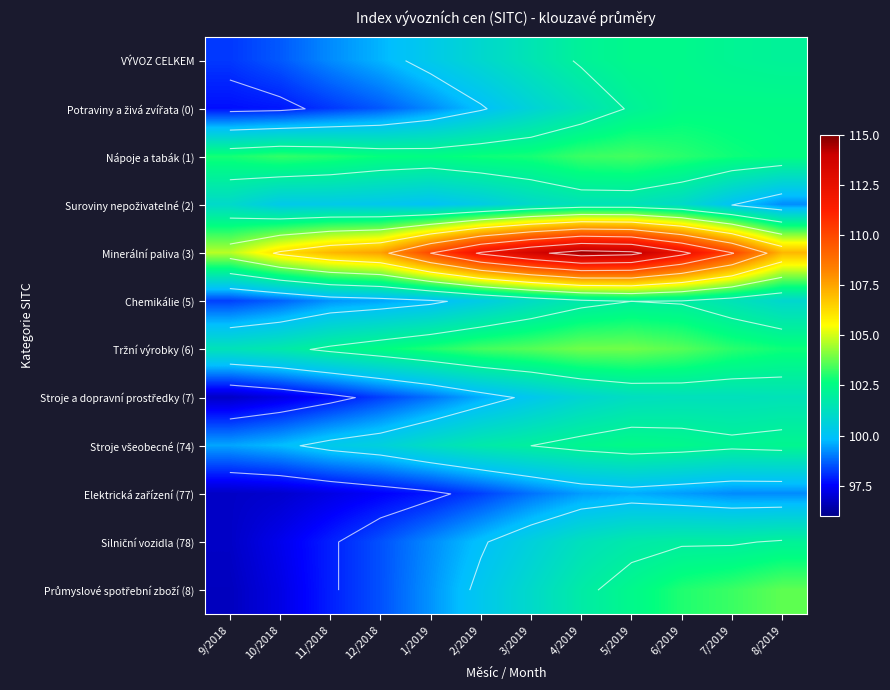

Read the Minerální paliva (3) value at 10/2018.

106.2